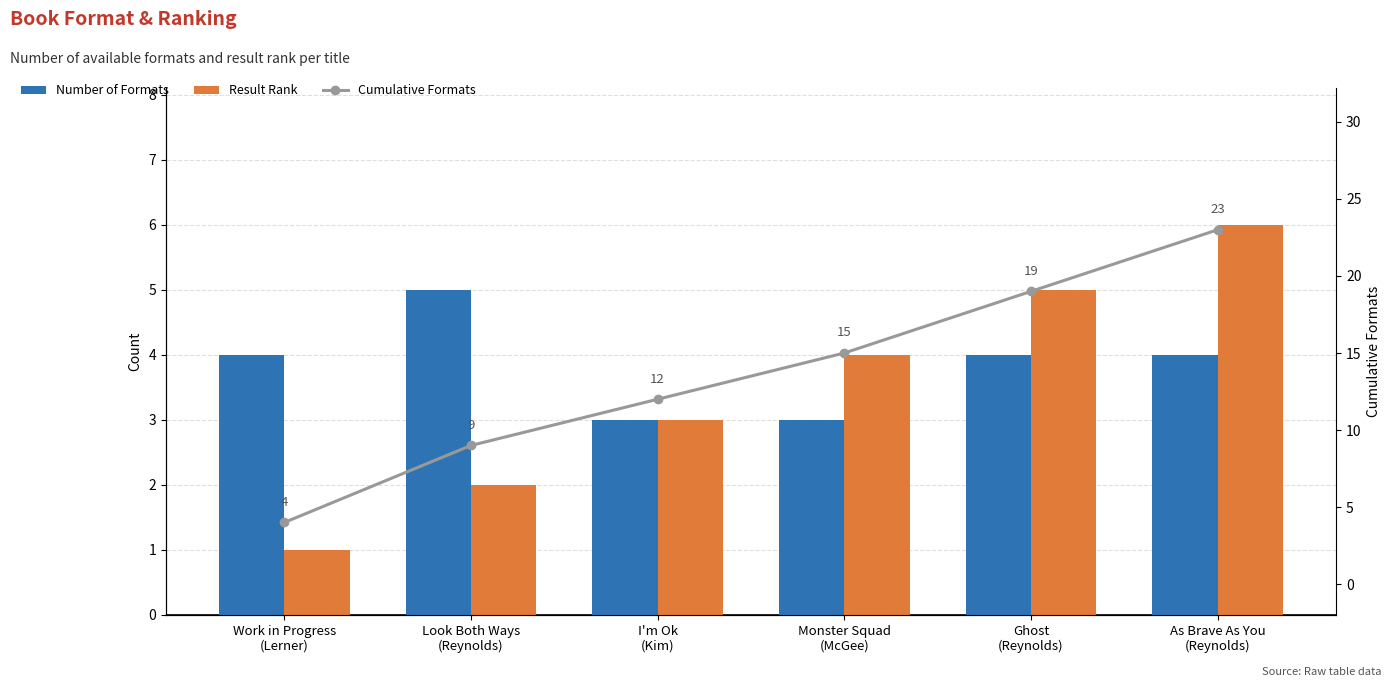

Is it true that Result Rank equals 2 at As Brave As You
(Reynolds)?

False